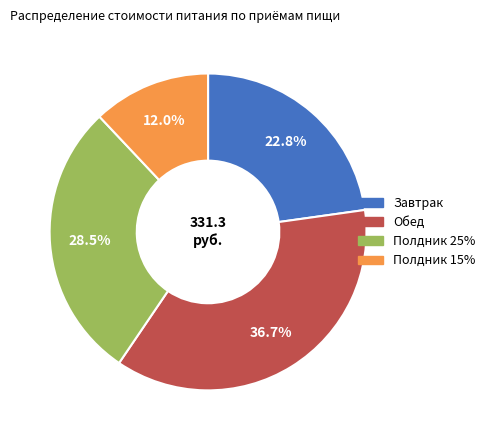

What is the smallest slice in the pie chart?

Полдник 15%